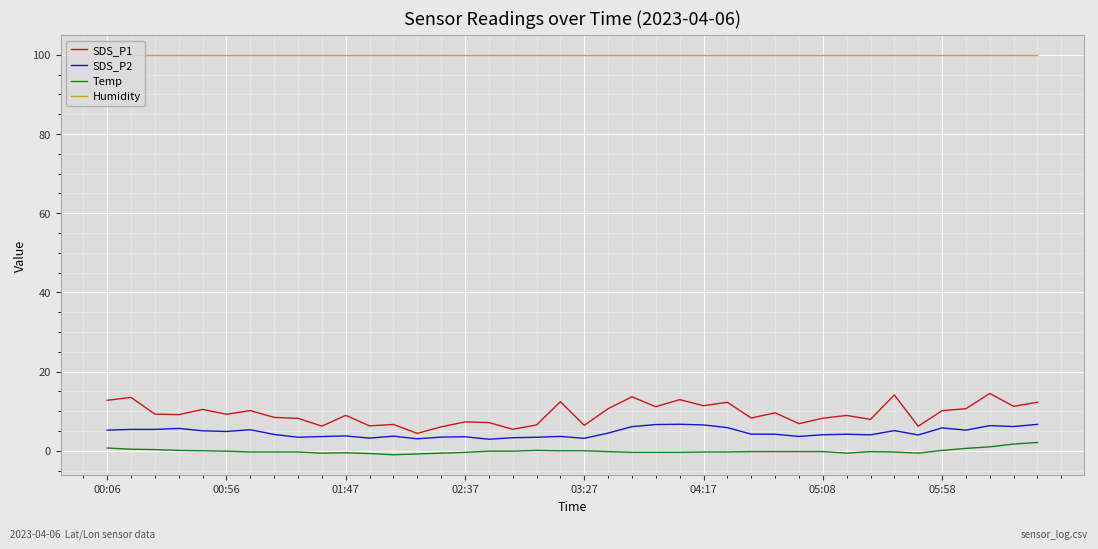

What is the highest value of the SDS_P1 series?

14.5